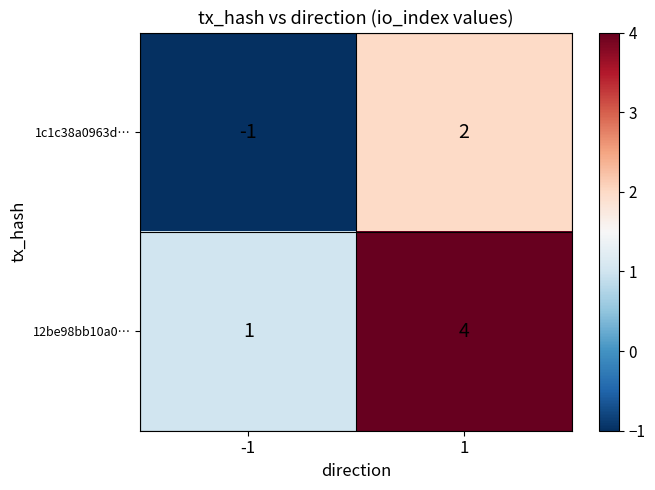

What is the difference between the maximum and minimum values in the 12be98bb10a0… series?

3